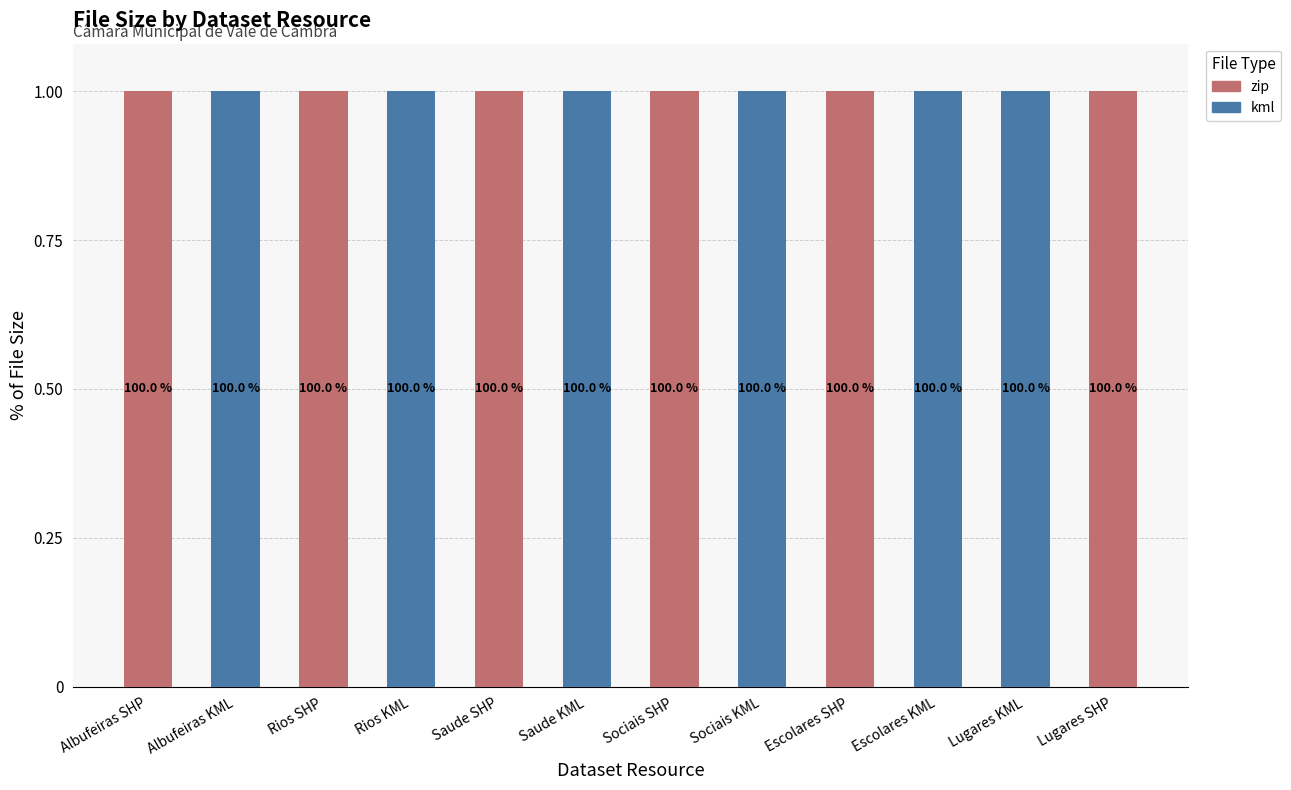

What is the difference between the kml values at Sociais SHP and Sociais KML?

1